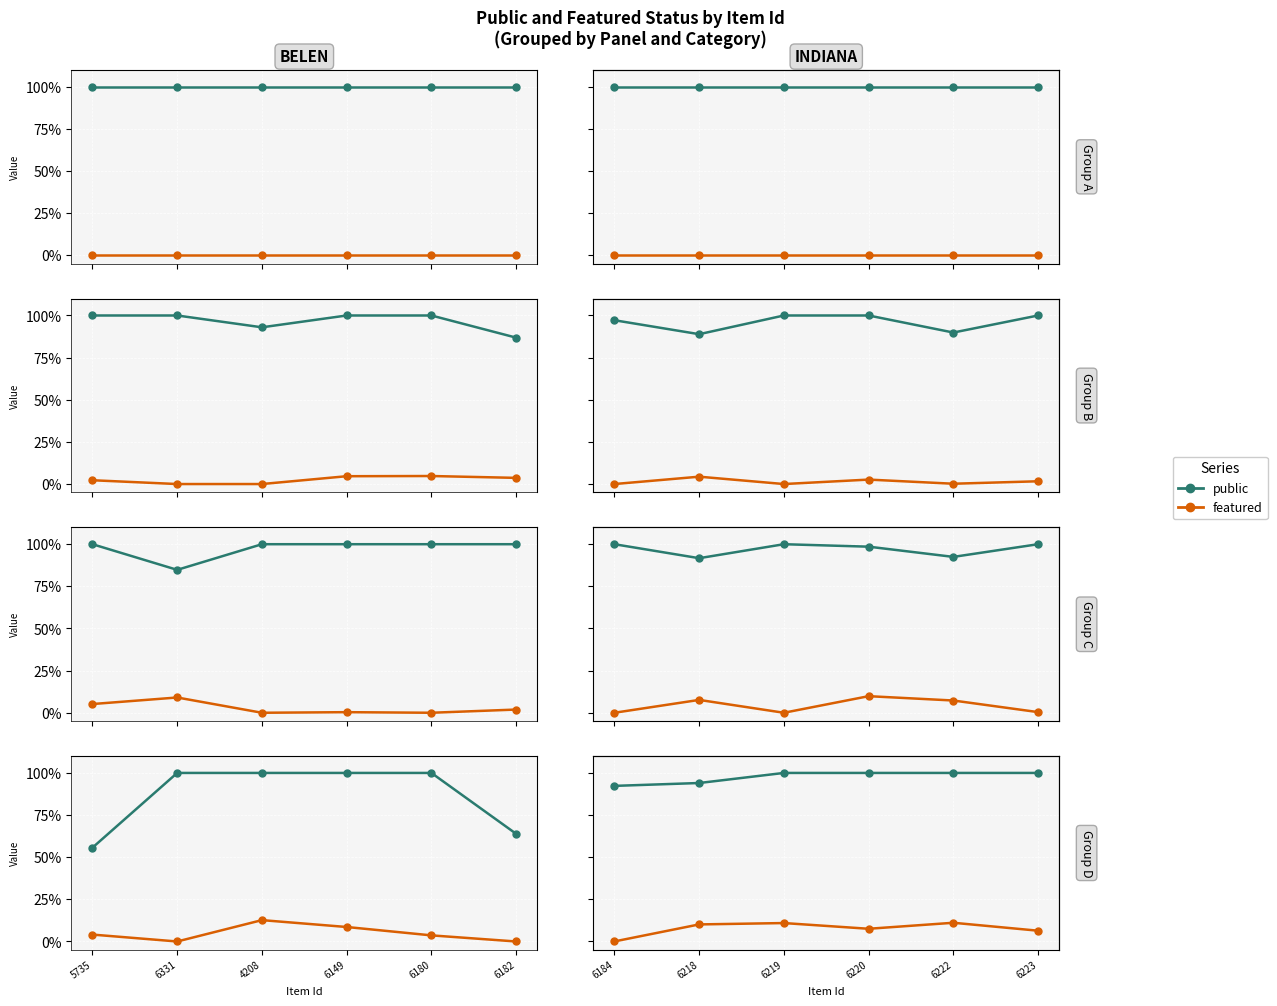

What is the total value across all series at 6220?

1.1